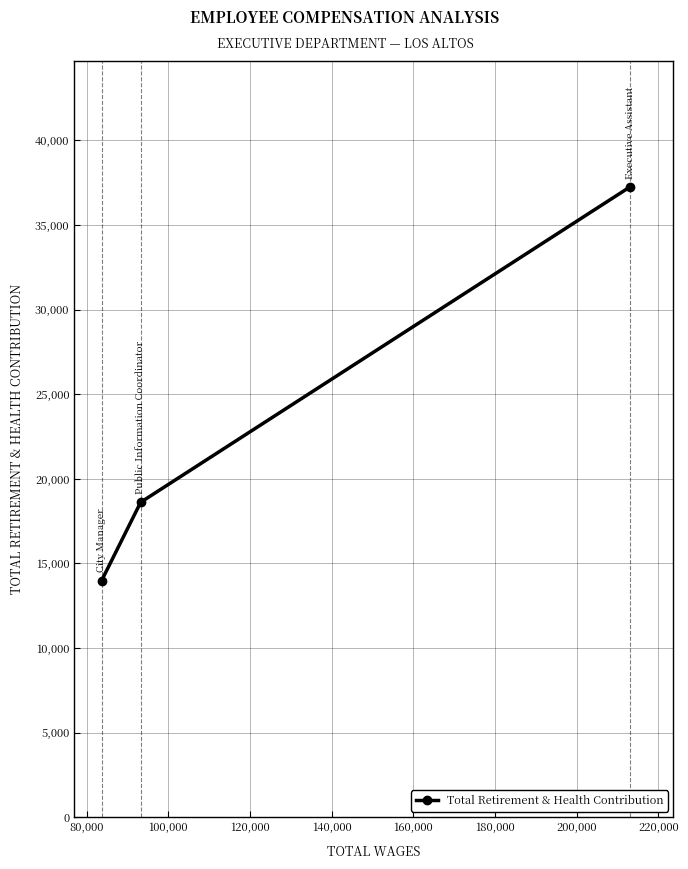

What is the difference between the maximum and second lowest values?

18639